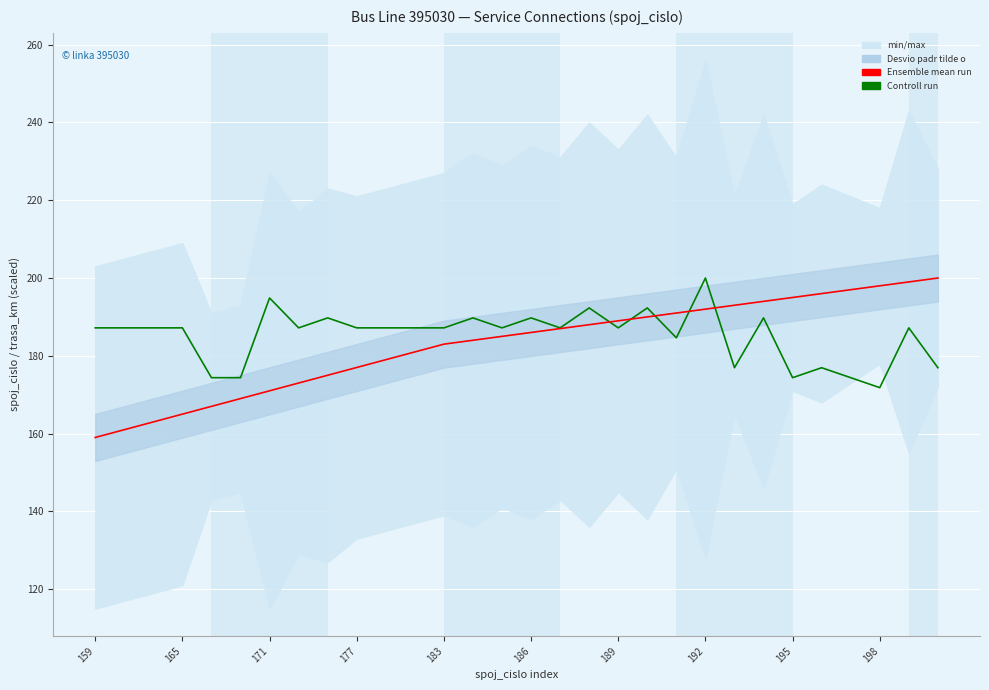

Rank the series at 26 from highest to lowest value.

Ensemble mean run, Controll run